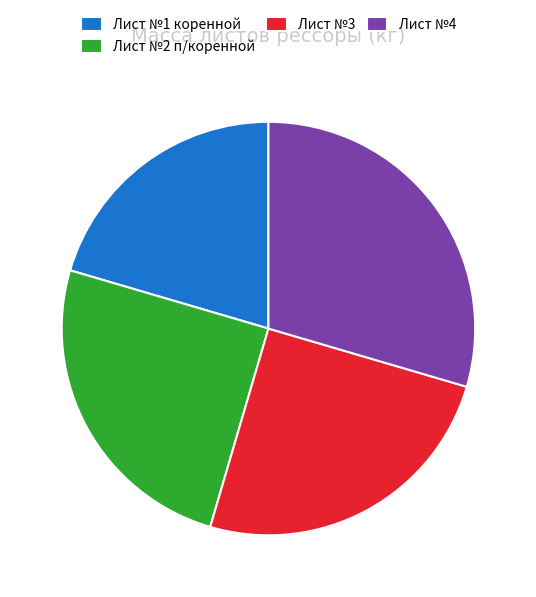

What is the ratio of the value at Лист №3 to the value at Лист №1 коренной?

1.2